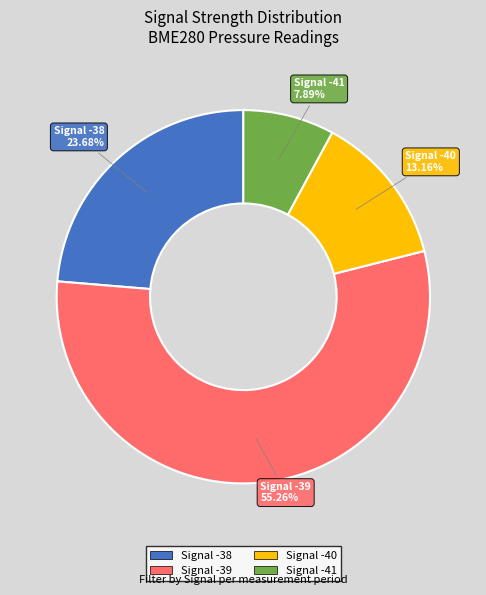

Which has a higher value, Signal -39 or Signal -38?

Signal -39